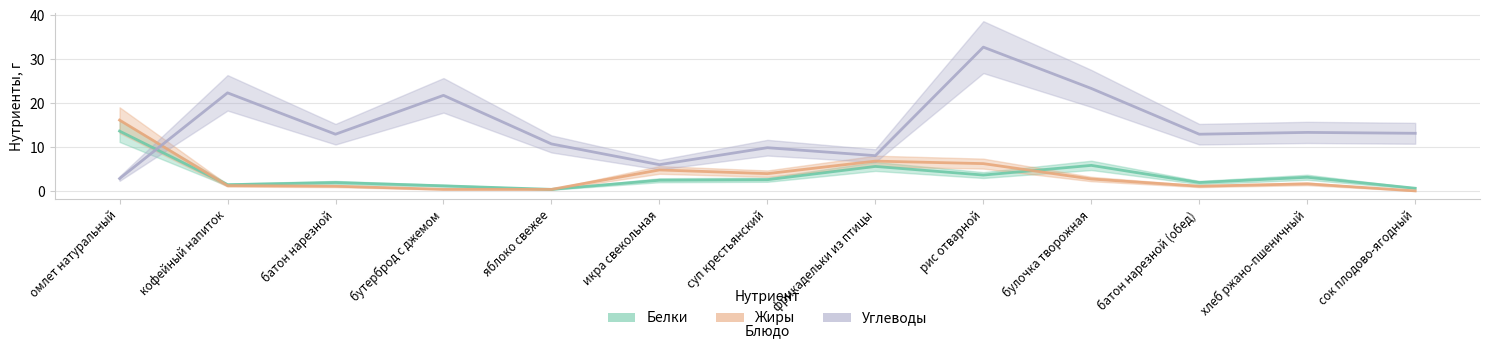

Reading left to right, what are all the values shown in this chart?

Белки: омлет натуральный=13.7	кофейный напиток=1.5	батон нарезной=2.0	бутерброд с джемом=1.2	яблоко свежее=0.4	икра свекольная=2.5	суп крестьянский=2.6	фрикадельки из птицы=5.7	рис отварной=3.7	булочка творожная=5.9	батон нарезной (обед)=2.0	хлеб ржано-пшеничный=3.2	сок плодово-ягодный=0.7
Жиры: омлет натуральный=16.2	кофейный напиток=1.3	батон нарезной=1.2	бутерброд с джемом=0.5	яблоко свежее=0.4	икра свекольная=4.9	суп крестьянский=4.0	фрикадельки из птицы=6.9	рис отварной=6.3	булочка творожная=2.8	батон нарезной (обед)=1.2	хлеб ржано-пшеничный=1.7	сок плодово-ягодный=0.1
Углеводы: омлет натуральный=2.9	кофейный напиток=22.4	батон нарезной=13.0	бутерброд с джемом=21.8	яблоко свежее=10.8	икра свекольная=6.1	суп крестьянский=9.9	фрикадельки из птицы=8.1	рис отварной=32.8	булочка творожная=23.4	батон нарезной (обед)=13.0	хлеб ржано-пшеничный=13.4	сок плодово-ягодный=13.2